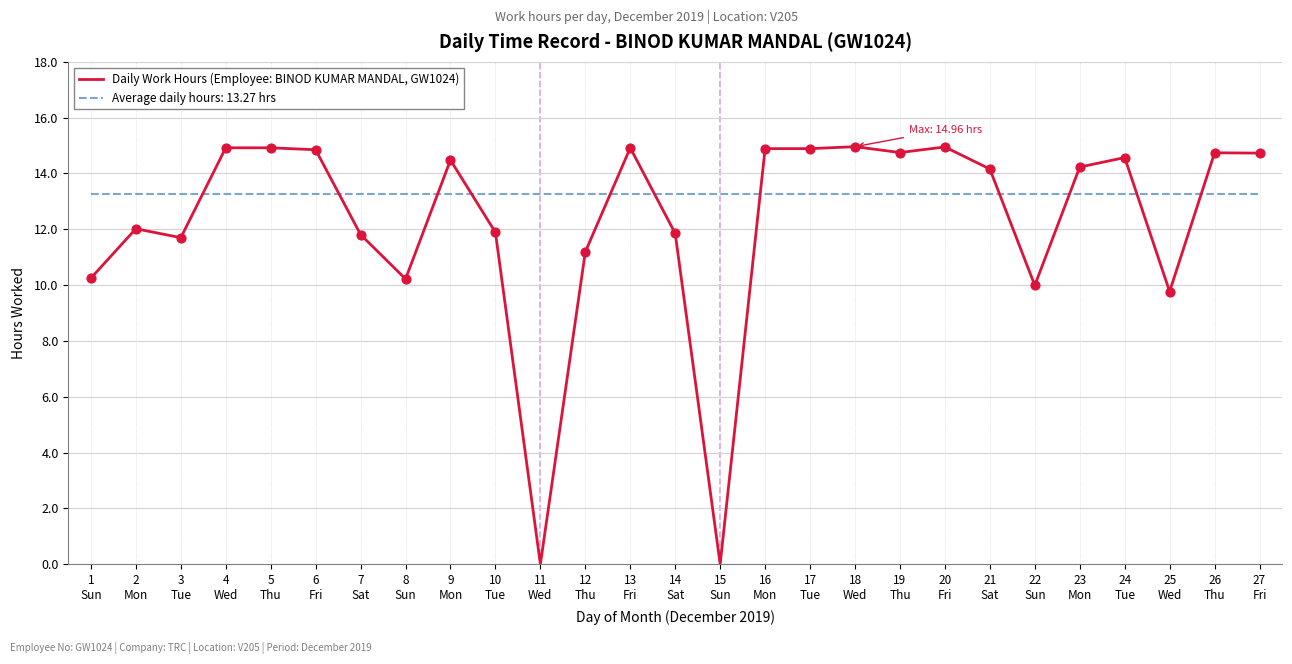

Which series has the largest range (max minus min)?

Daily Work Hours (Employee: BINOD KUMAR MANDAL, GW1024)